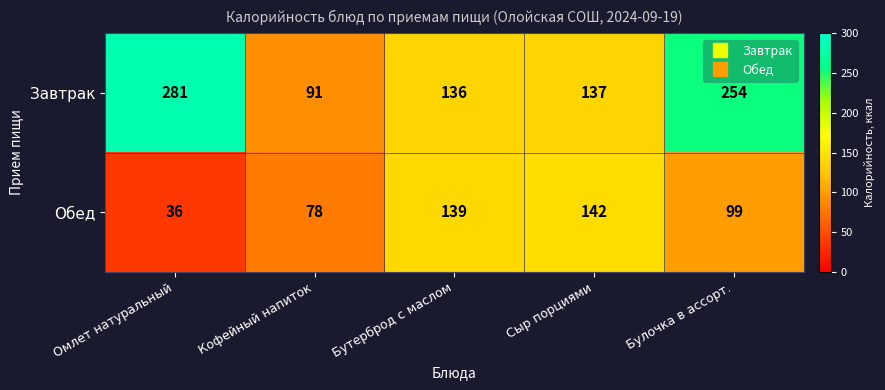

At which category is the sum across all series the highest?

Булочка в ассорт.